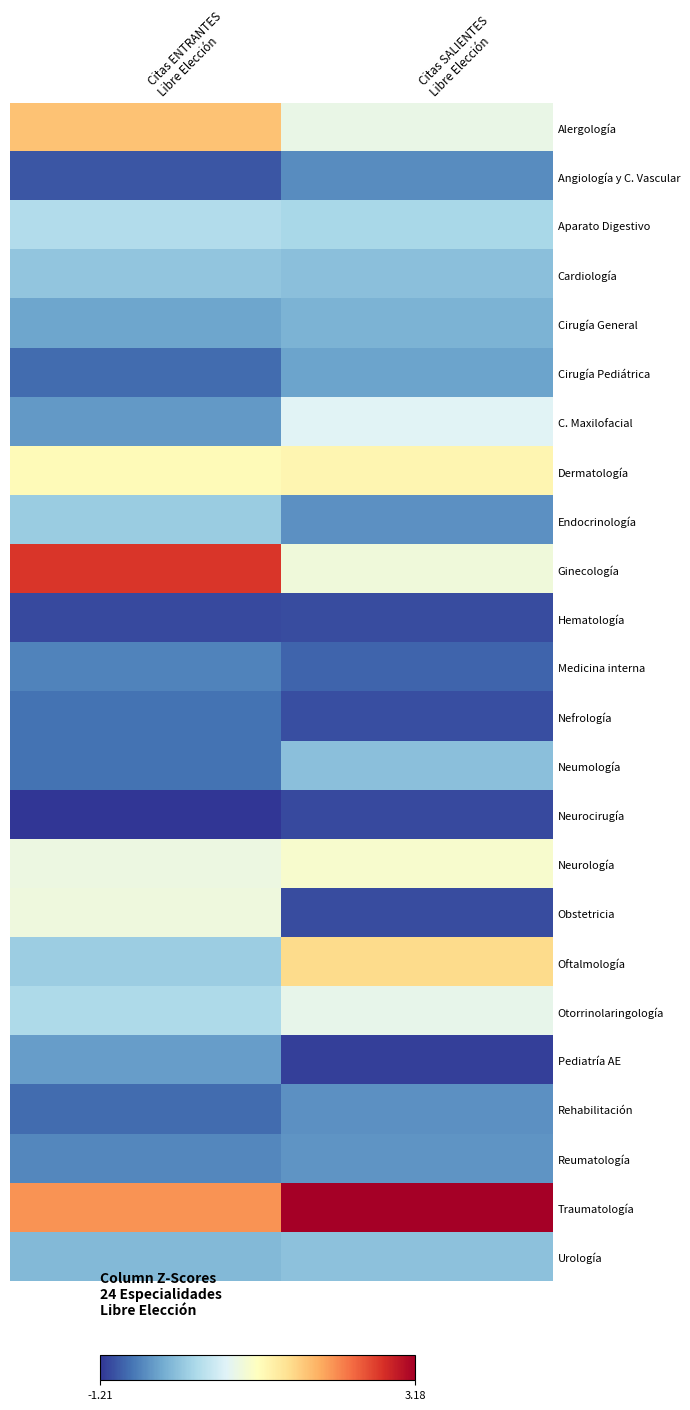

Which series has the largest total across all categories?

Traumatología